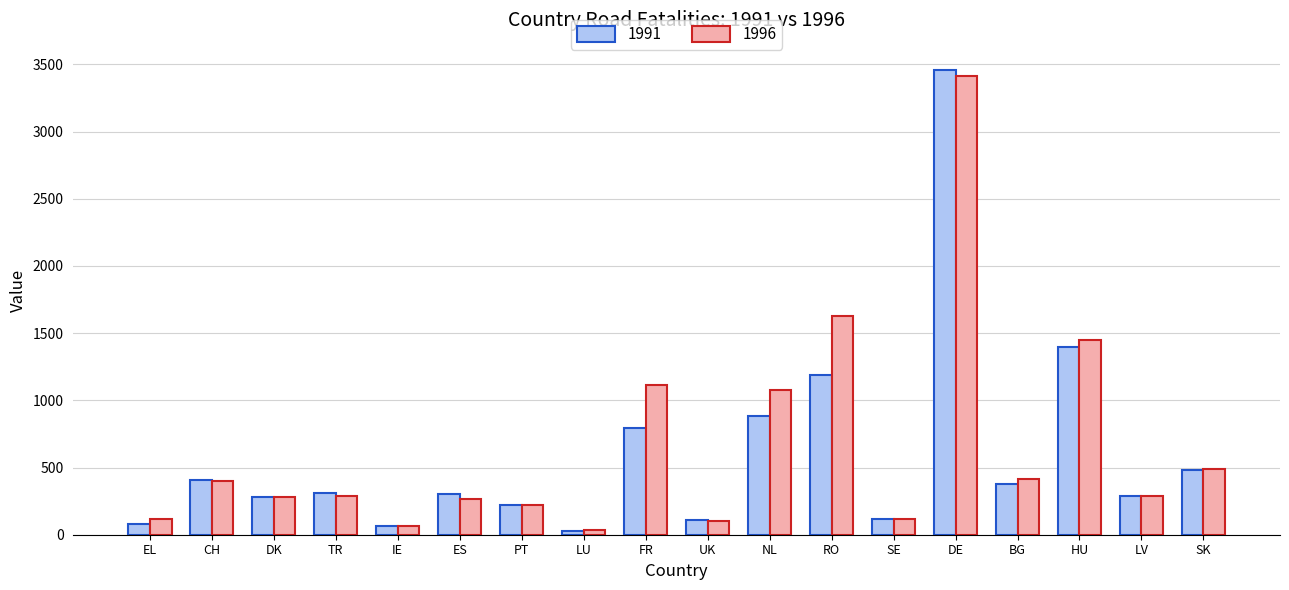

At which label does 1991 reach its minimum?

LU